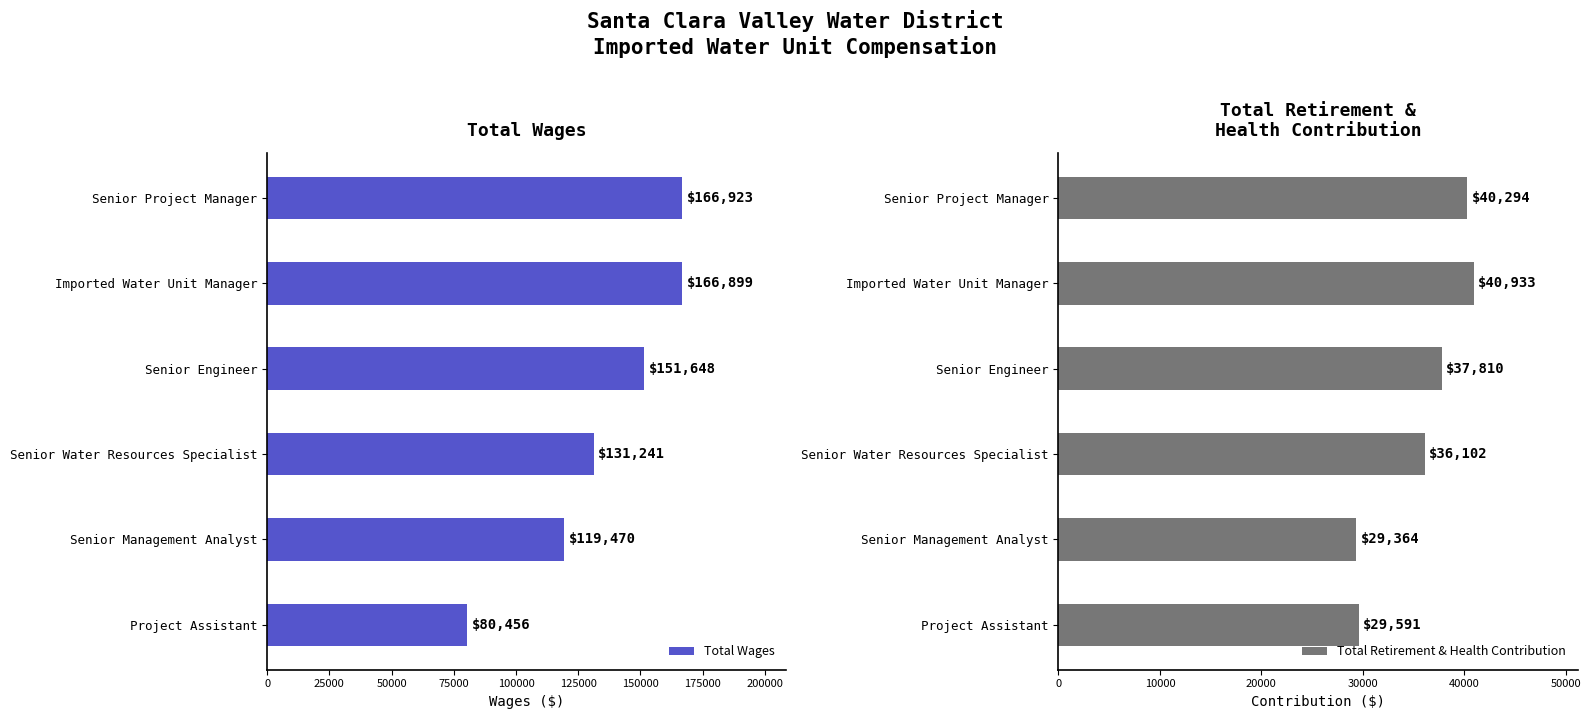

What is the difference between the Total Retirement & Health Contribution values at Senior Water Resources Specialist and Project Assistant?

6511